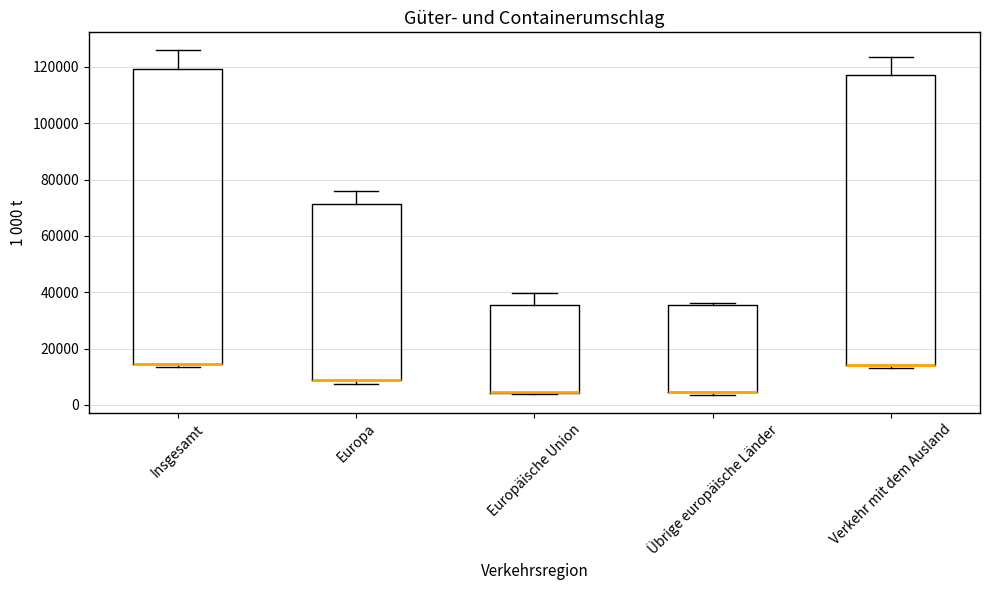

Where is the lower edge of the box for Insgesamt on the y-axis? The values are not printed on the chart, so give them approximately, as read against the axis.

14000